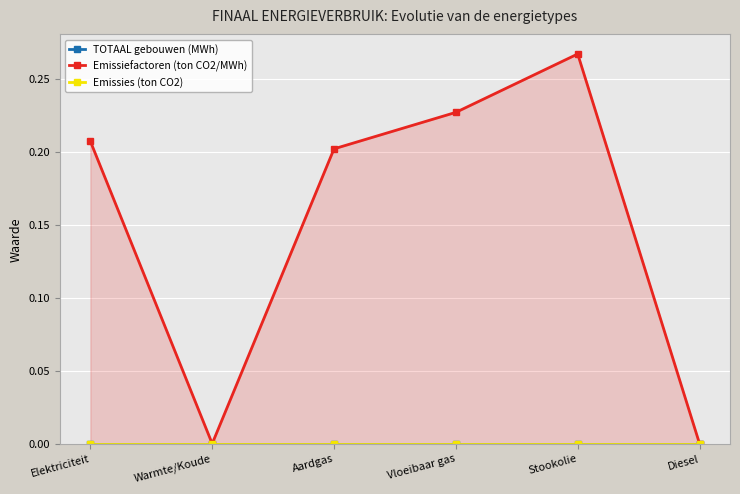

What is the spread (max minus min) of values at Elektriciteit?

0.2